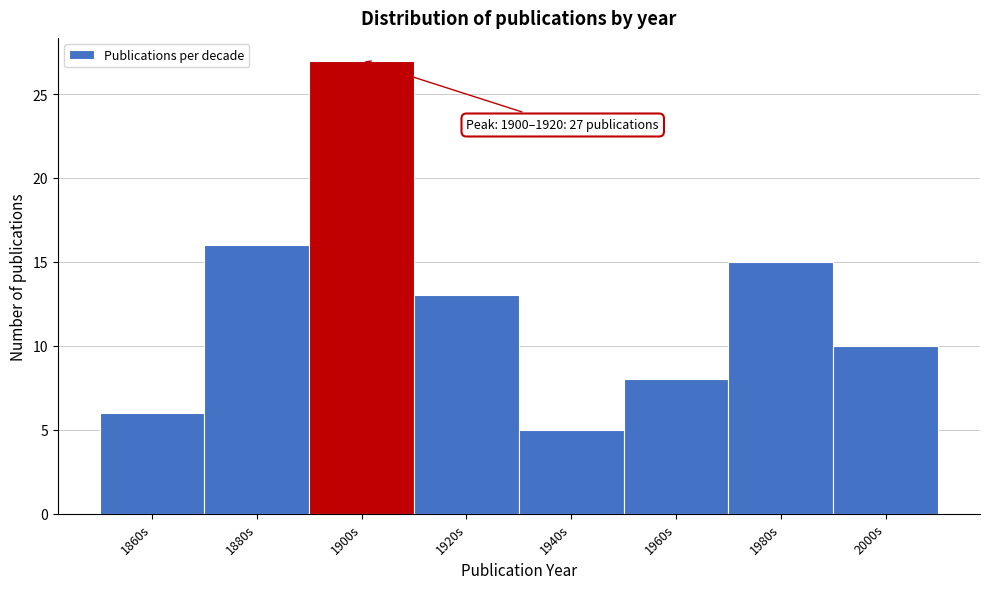

Reading left to right, transcribe all the data shown in this chart.

6	16	27	13	5	8	15	10